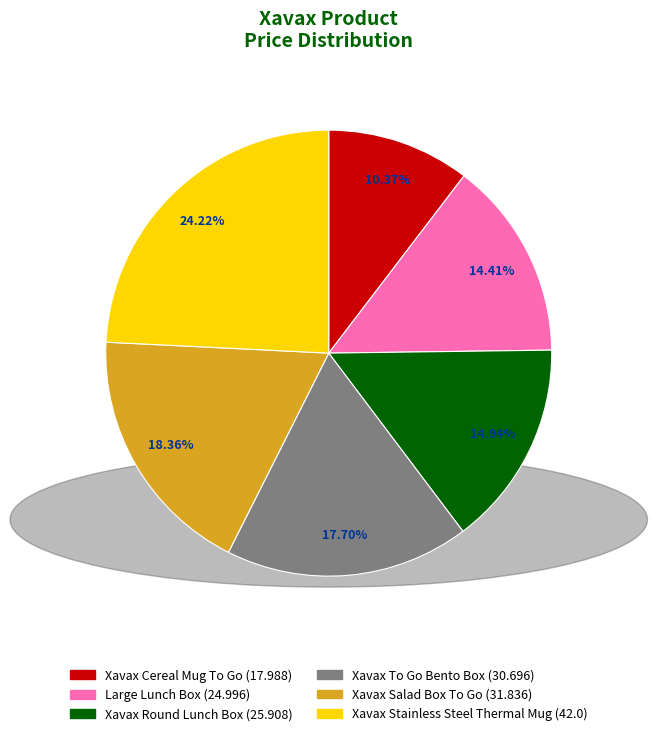

True or false: Xavax Stainless Steel Thermal Mug accounts for 24% of the total.

True